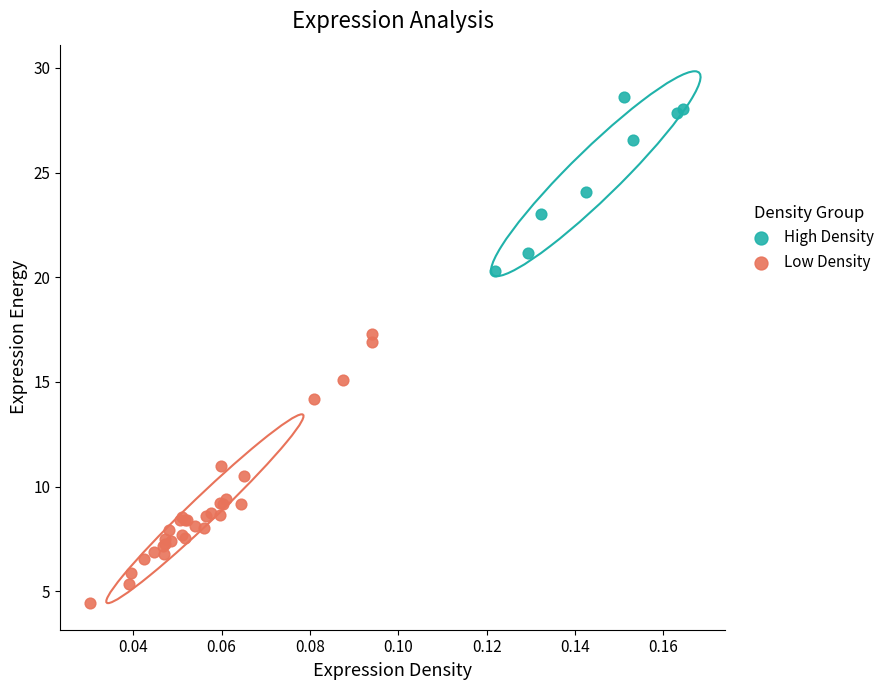

Which series reaches the minimum Y coordinate?

Low Density